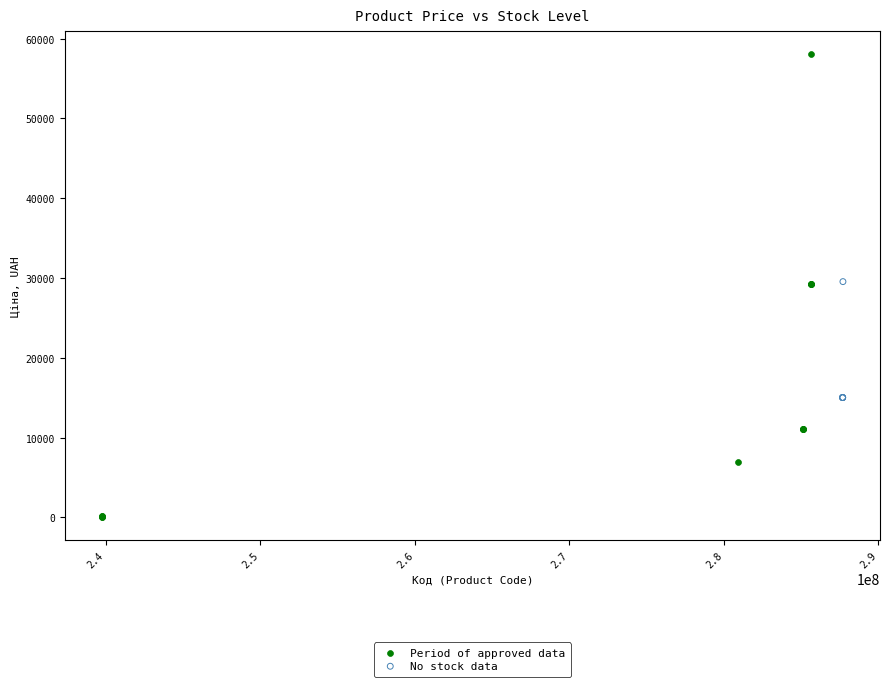

Which series contains the highest Y value?

Period of approved data